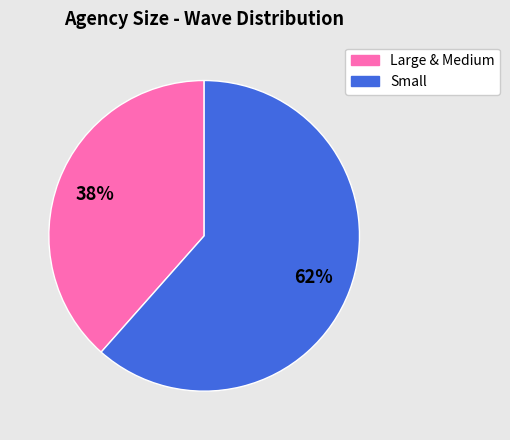

To the nearest percent, what is the average slice percentage?

50%